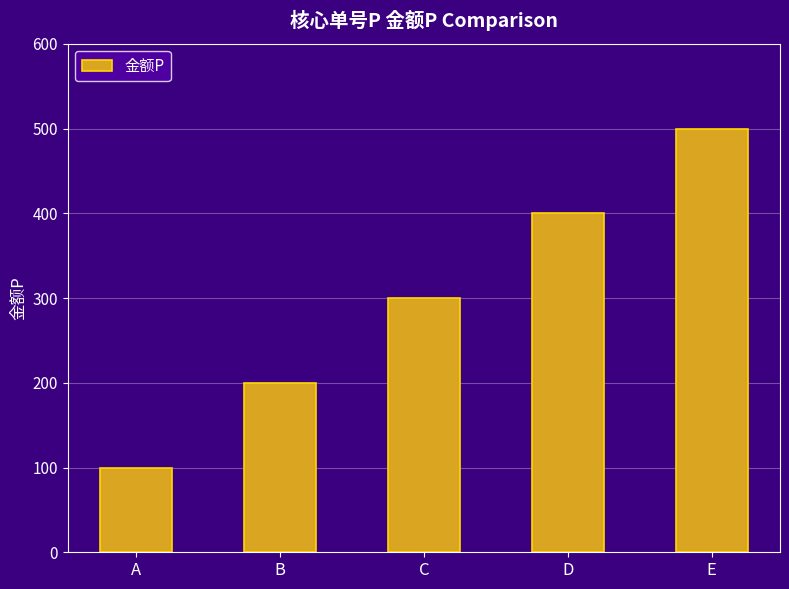

How many bars are there in total?

5